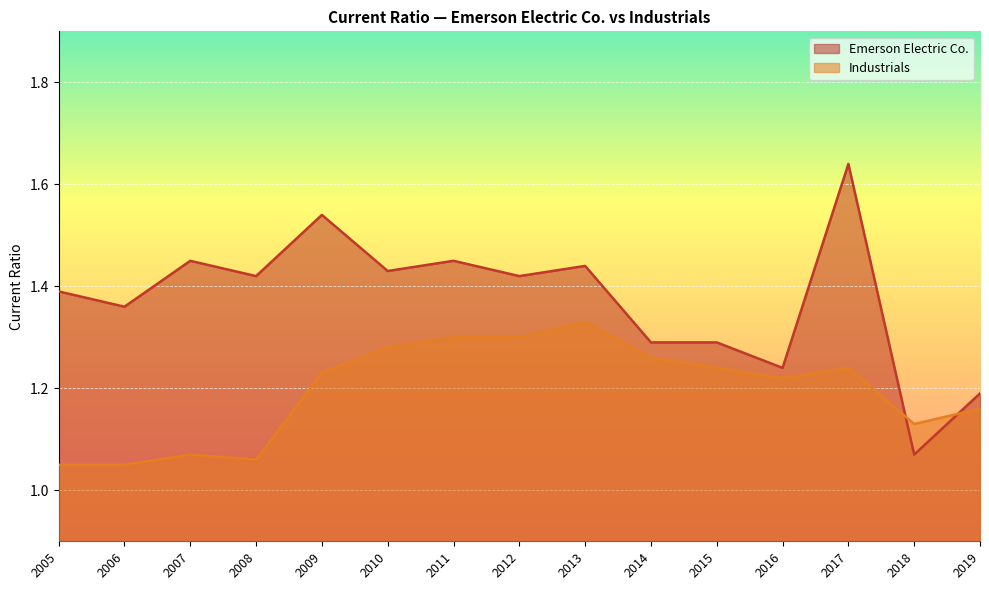

How many lines are shown in the chart?

2